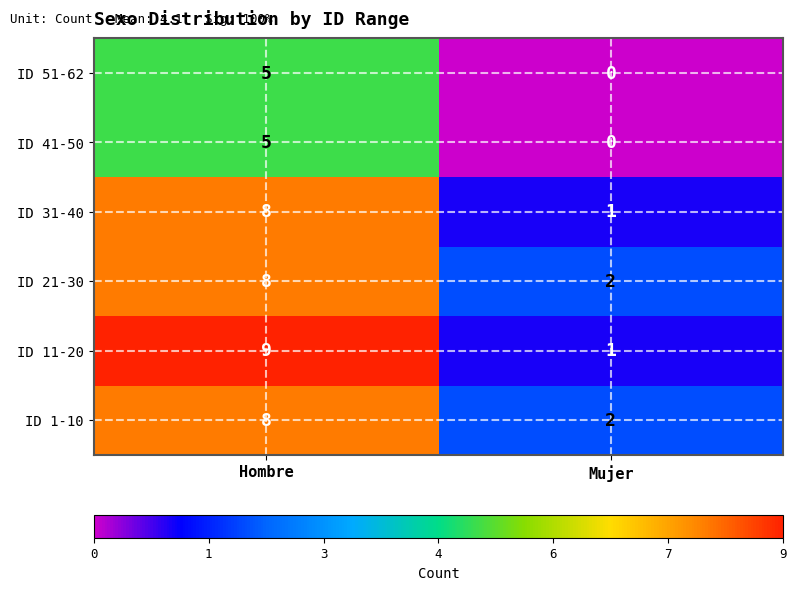

True or false: ID 41-50 has a value of 0 at Mujer.

True